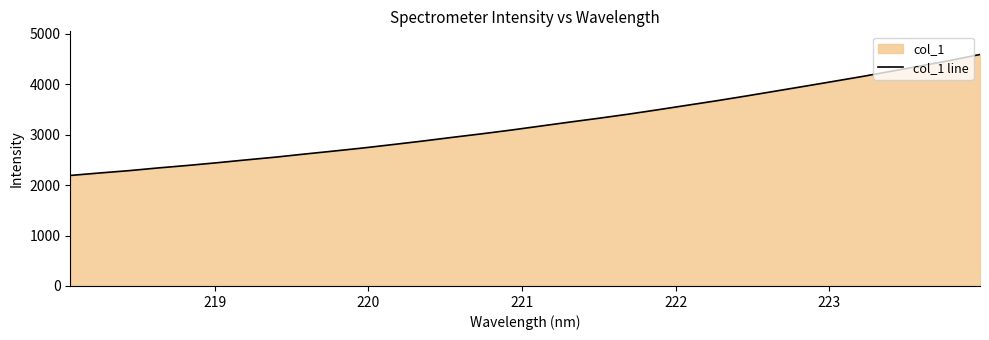

What is the value of the 15th point from the left?

3015.5